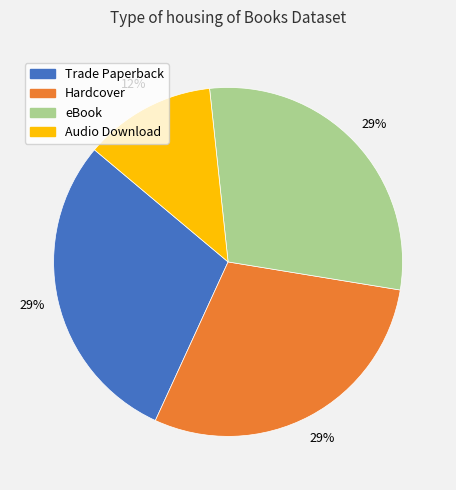

Do Audio Download and Trade Paperback together represent more than half of the pie?

No